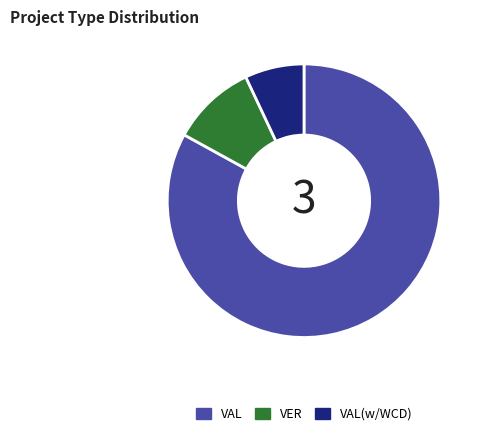

The VAL(w/WCD) slice represents 1% of the pie. True or false?

False